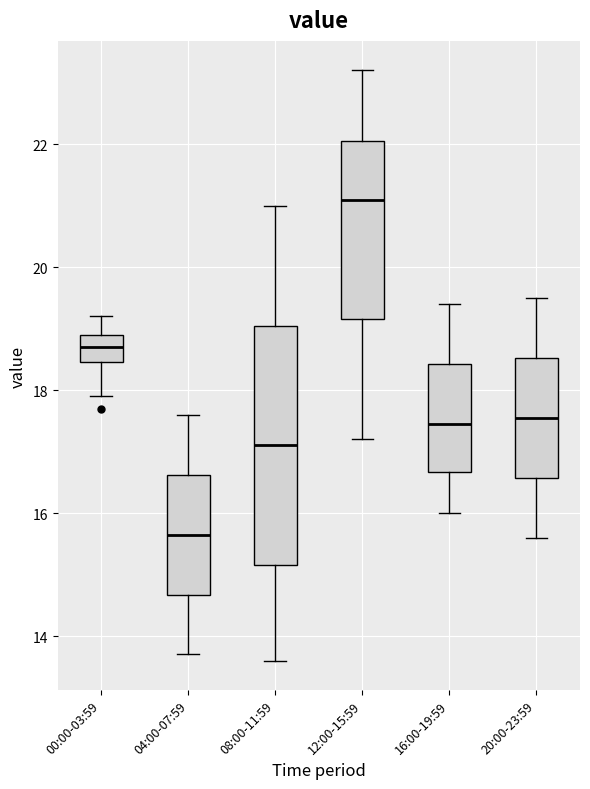

Which box is the tallest, from its lower edge to its upper edge?

08:00-11:59